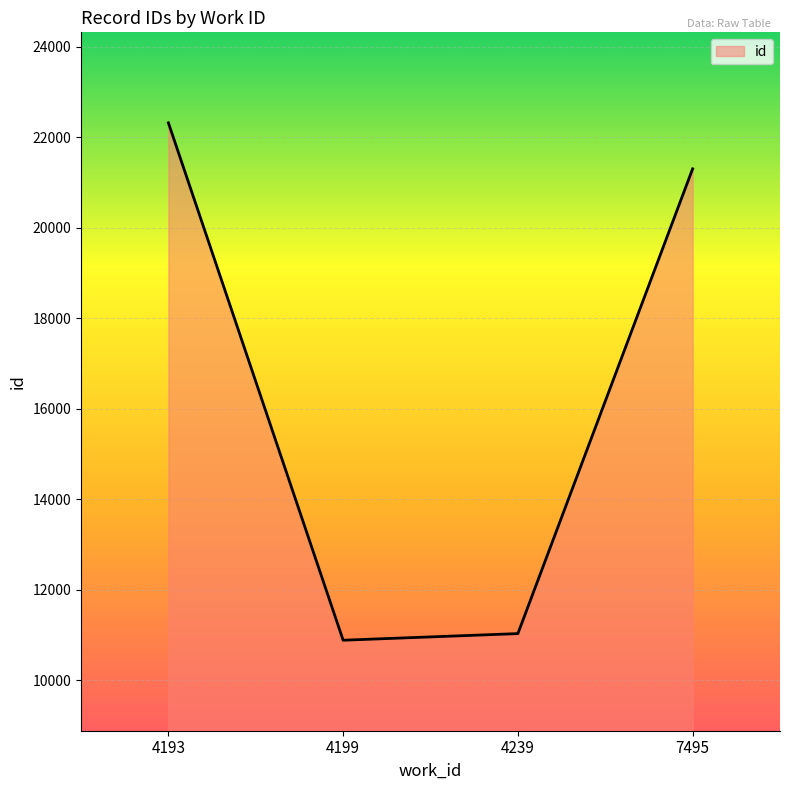

How many distinct data groups are displayed?

1